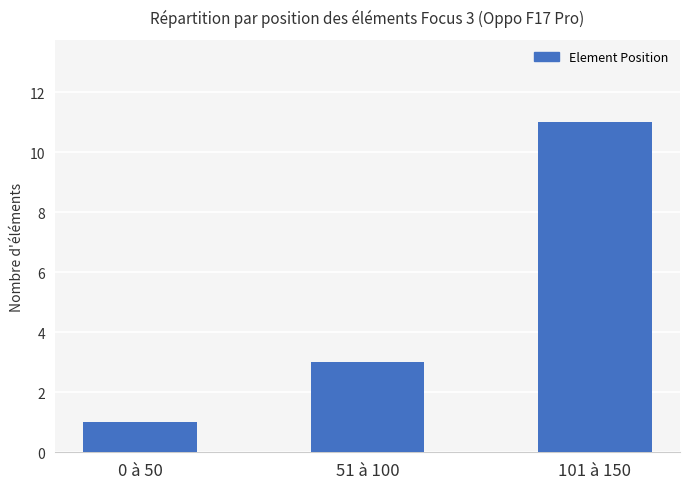

What is the difference between the maximum and minimum values?

10